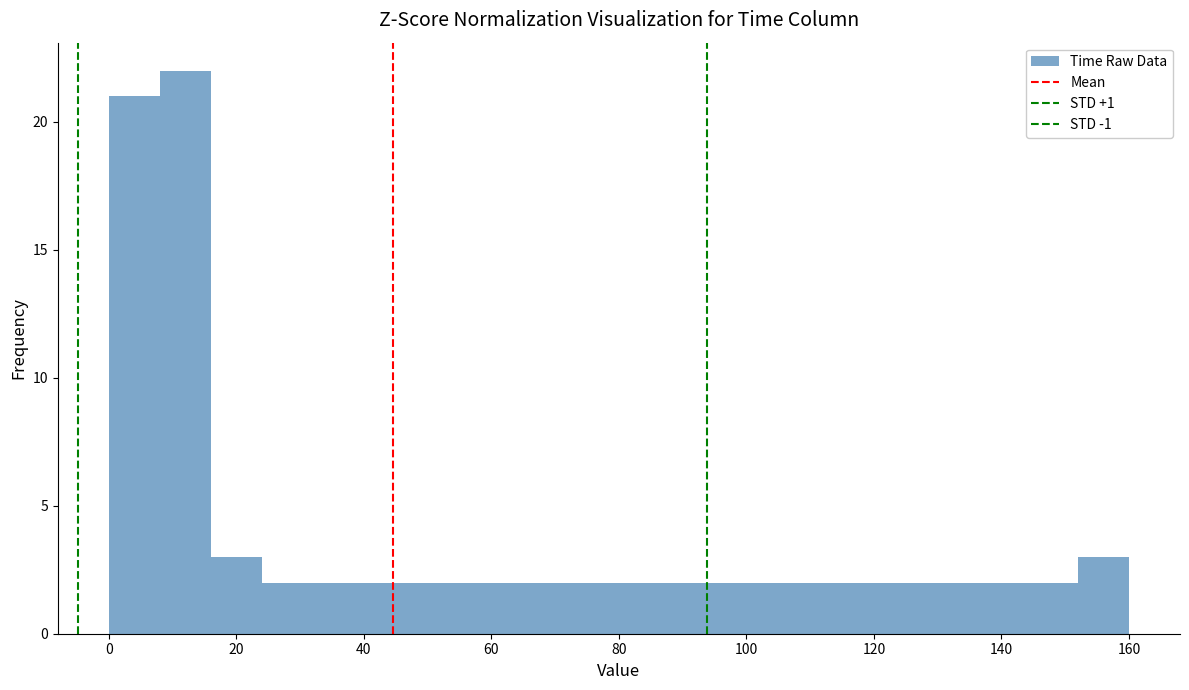

How tall is the bar that spans 64 to 72 on the x-axis? The values are not printed on the chart, so give them approximately, as read against the axis.

2